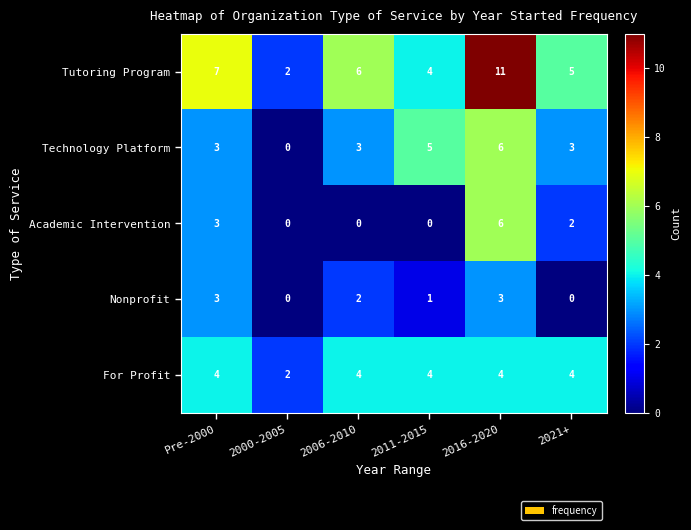

Which series has the widest spread of values?

Tutoring Program